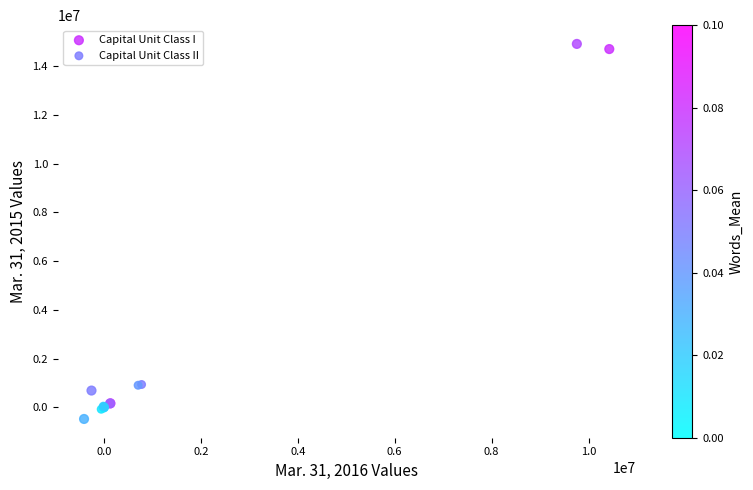

Which series reaches the maximum Y coordinate?

Capital Unit Class I